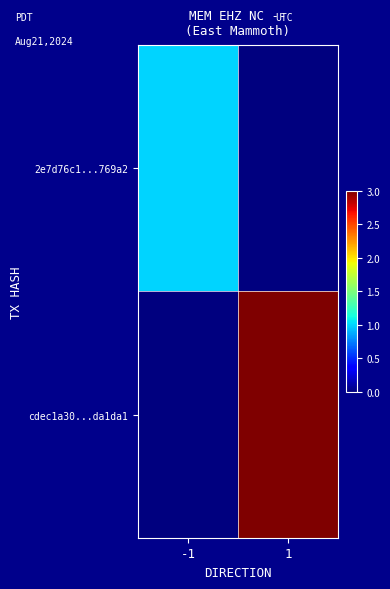

At which category is the sum across all series the highest?

1